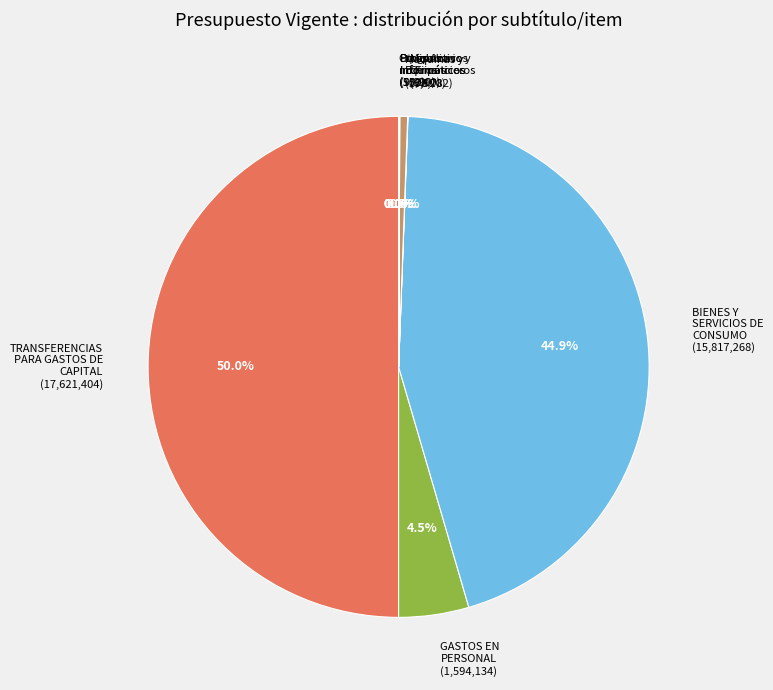

True or false: BIENES Y SERVICIOS DE CONSUMO accounts for 45% of the total.

True